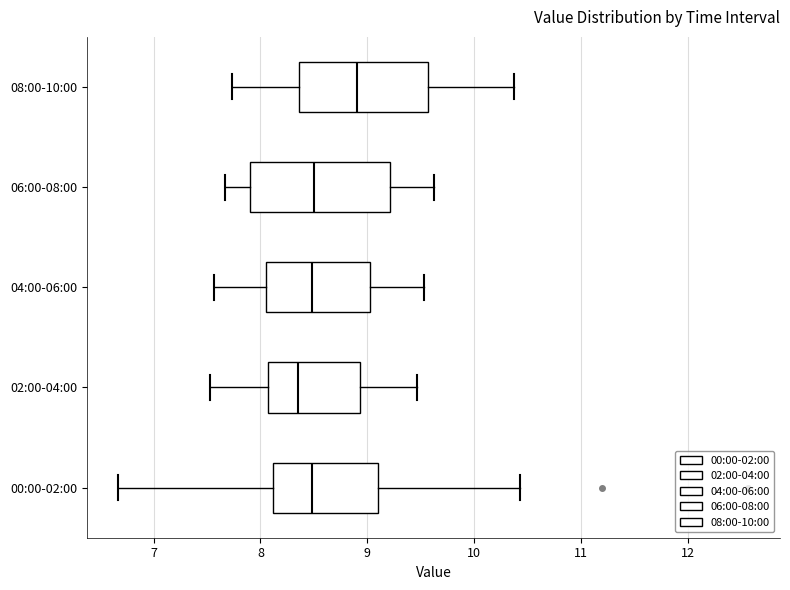

Comparing the boxes themselves (not the whiskers), which one is the widest?

06:00-08:00